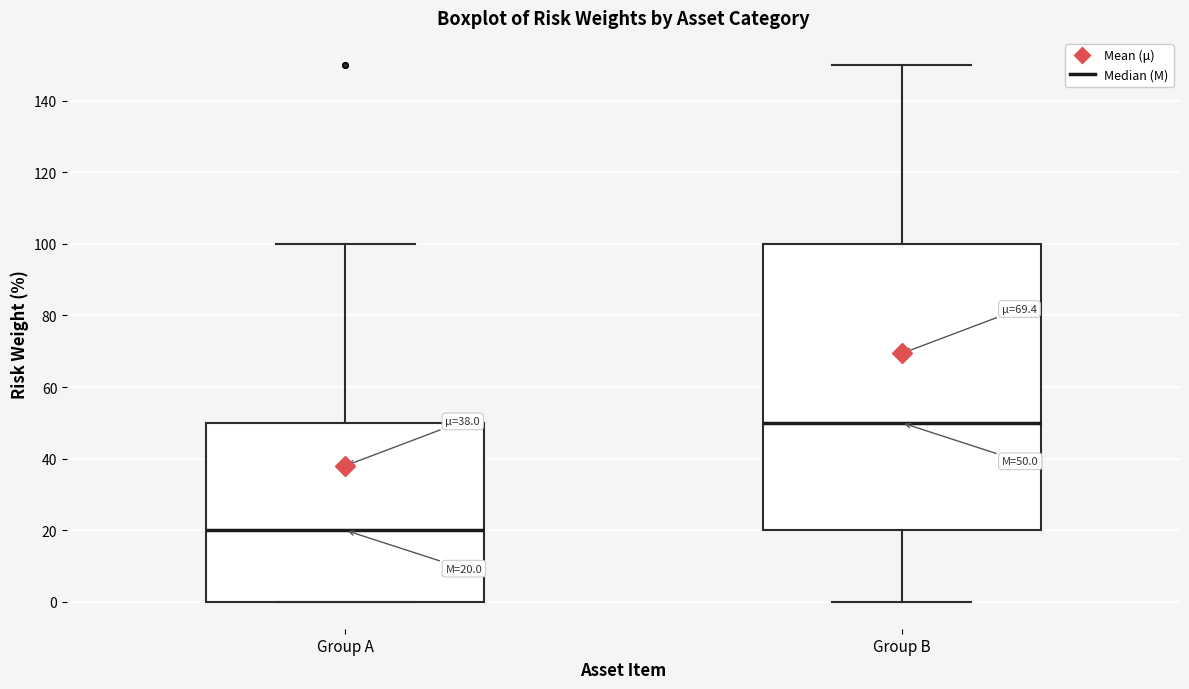

Which box's median line is the highest?

Group B